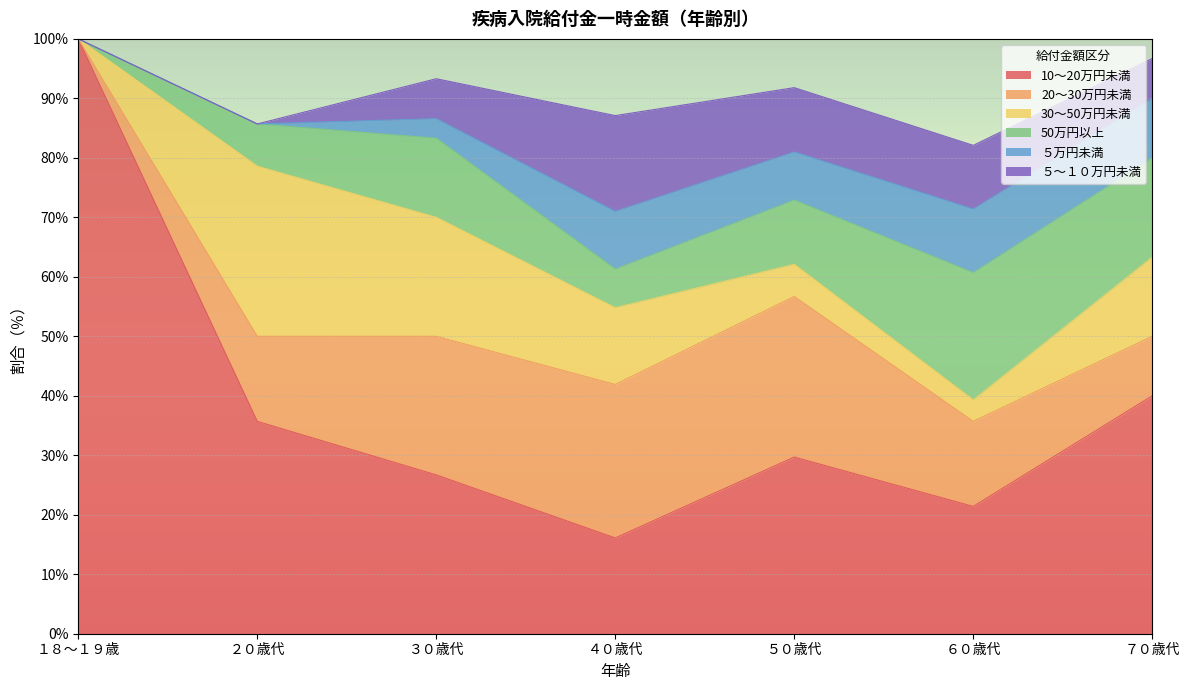

What is the value of the 20～30万円未満 point at the 2nd from the left?

14.3